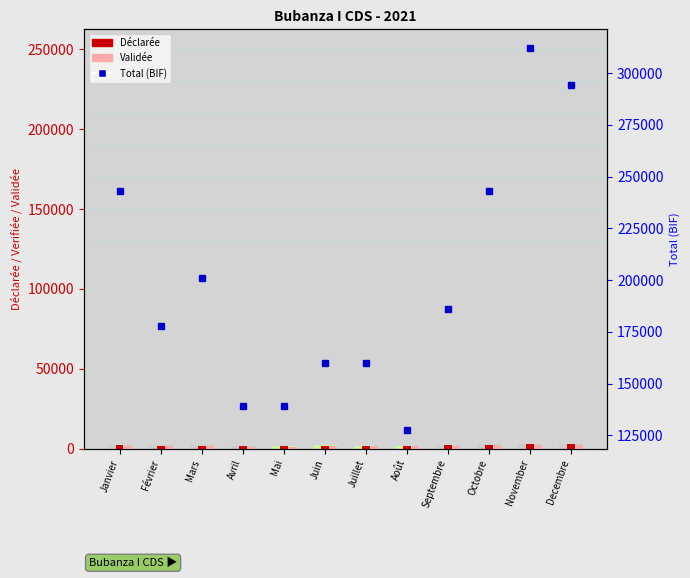

The value of Total (BIF) at Mars is 120031. True or false?

False